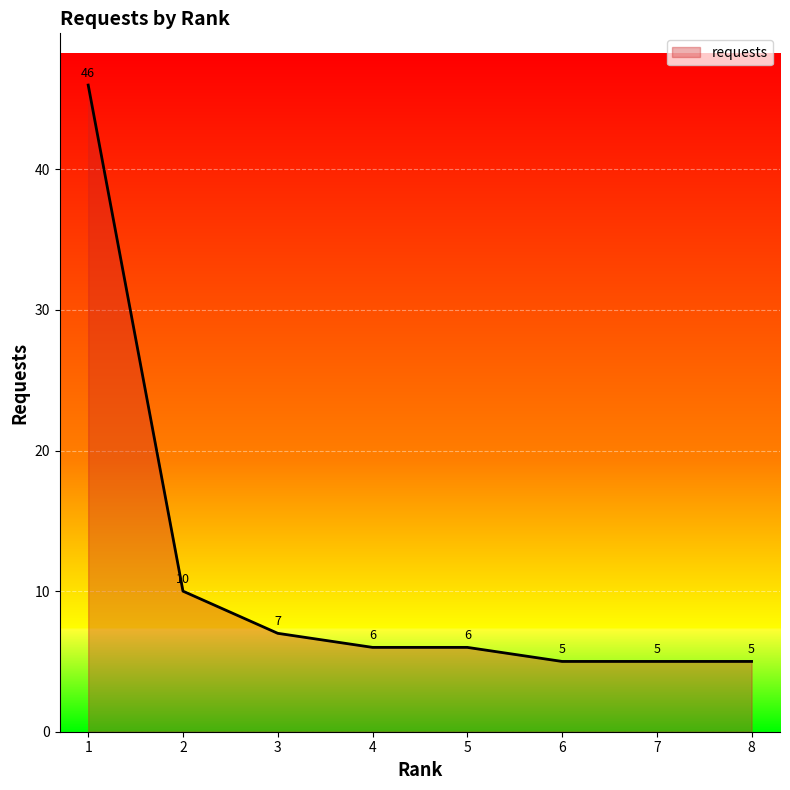

What is the greatest value displayed?

46